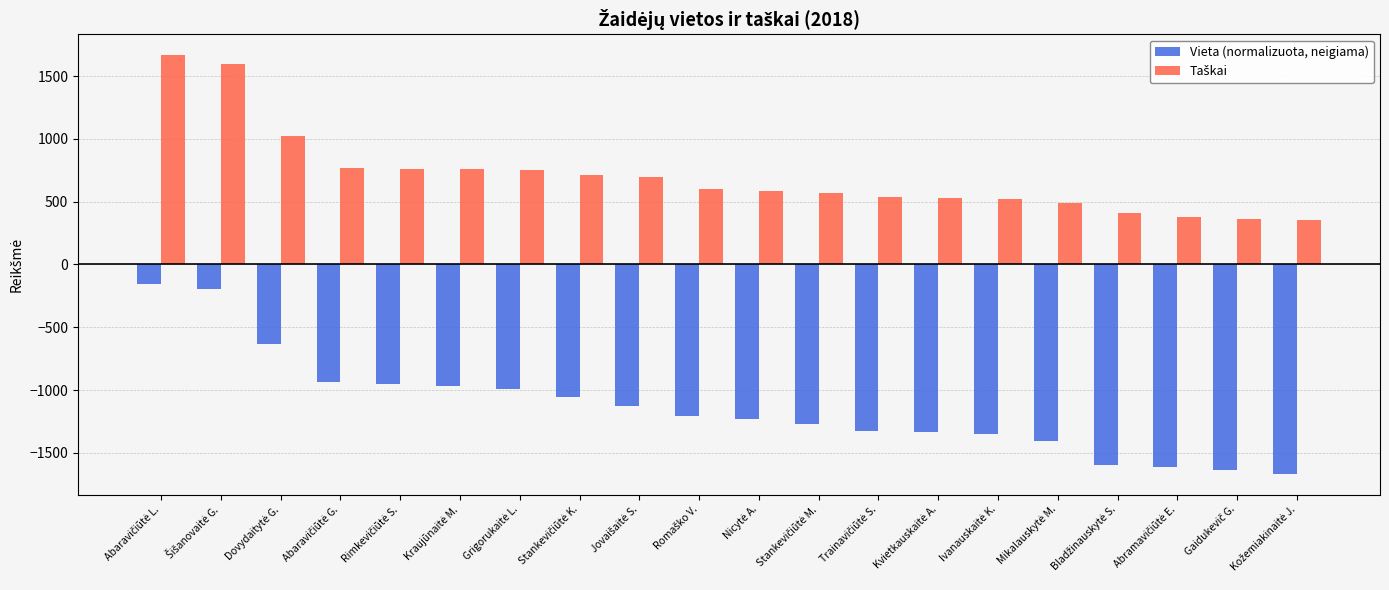

Which series has the largest range (max minus min)?

Vieta (normalizuota, neigiama)